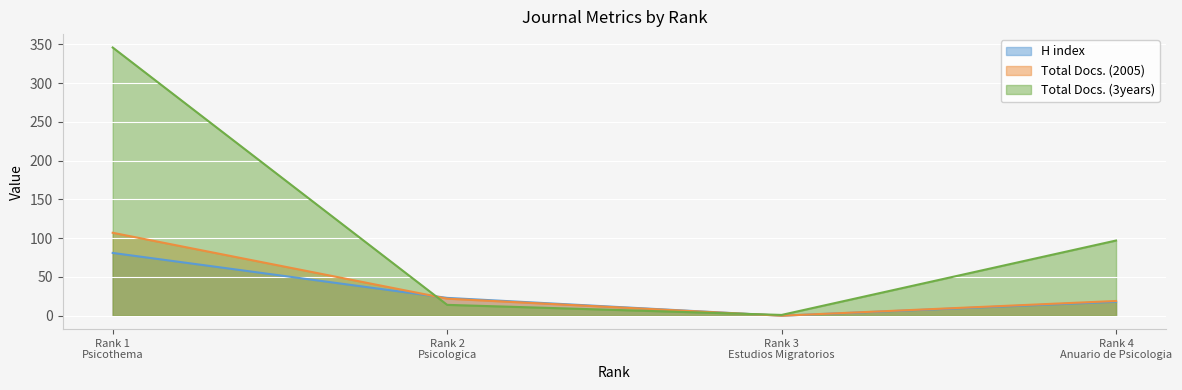

What is the average value of the Total Docs. (3years) series?

114